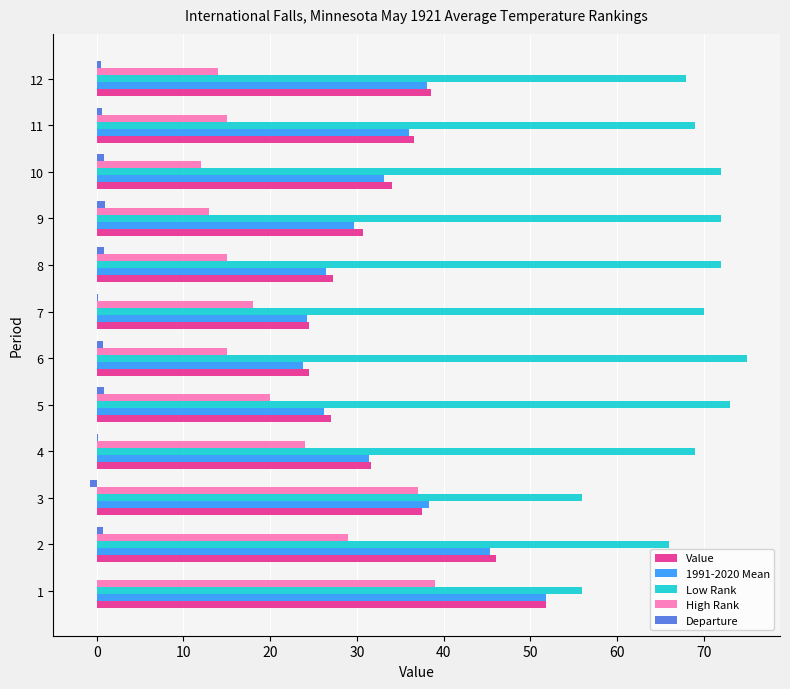

Is it true that Value equals 24.5 at 6?

True